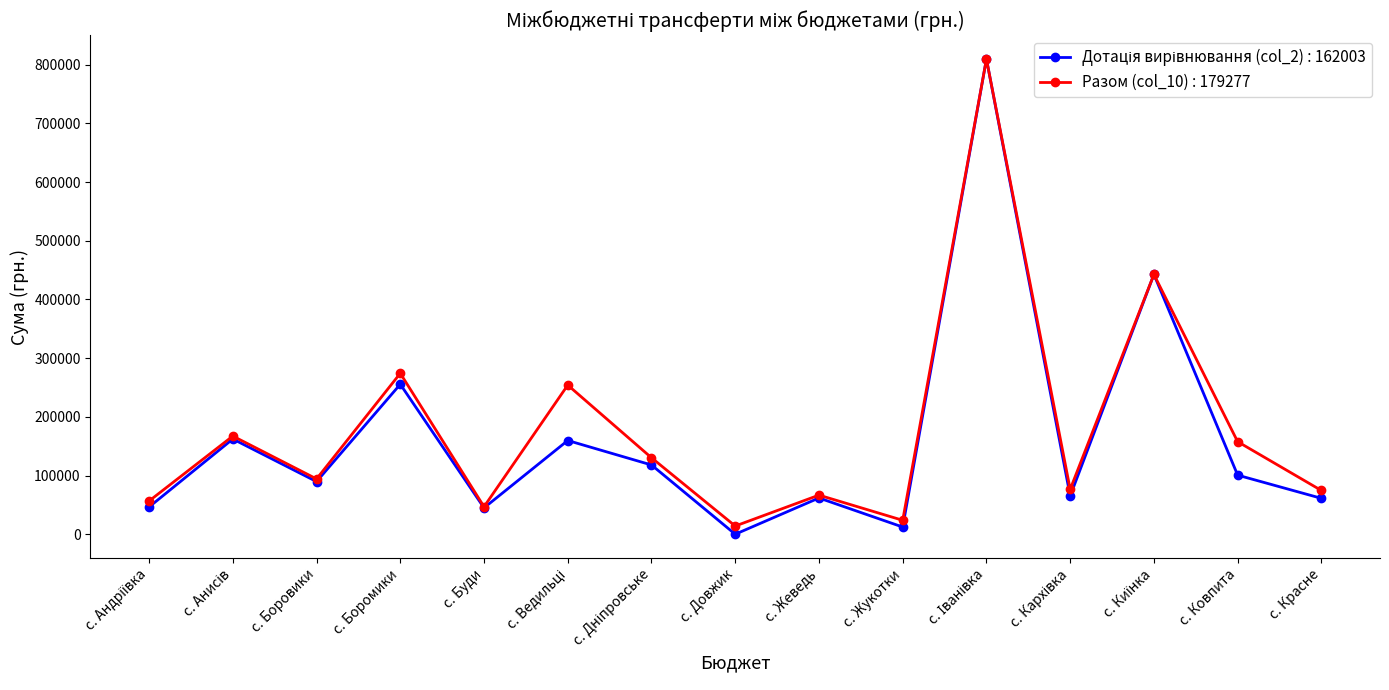

What is the spread (max minus min) of values at с. Боромики?

18672